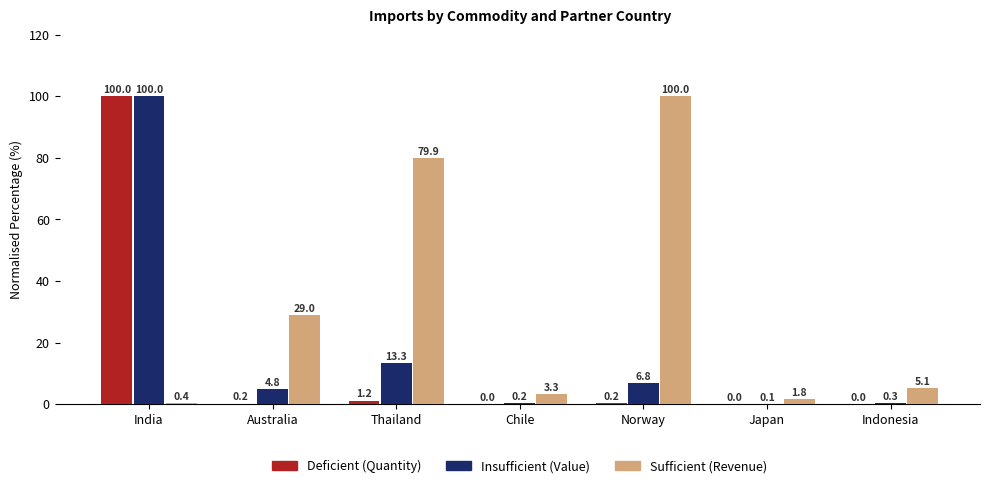

Does the chart contain stacked bars?

No